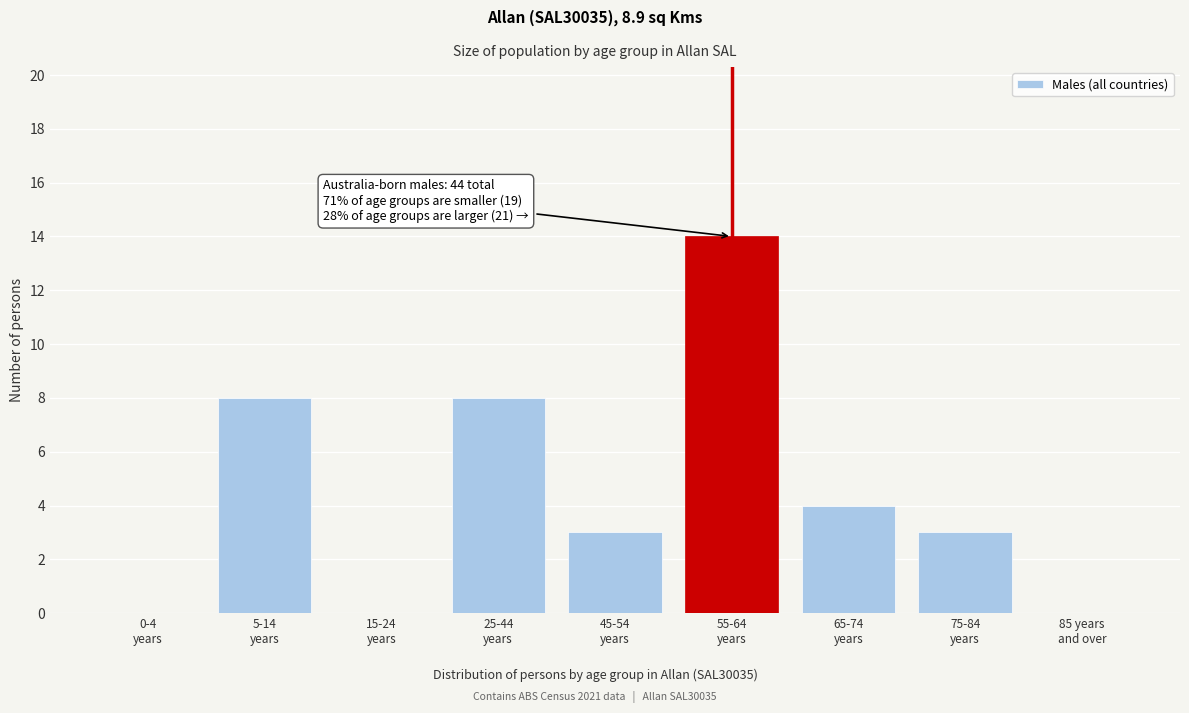

What is the maximum value shown in the chart?

14